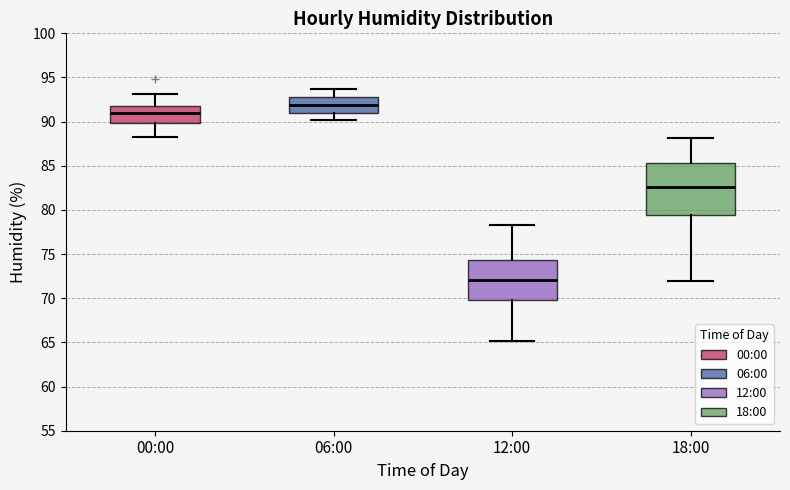

Comparing the boxes themselves (not the whiskers), which one is the tallest?

18:00